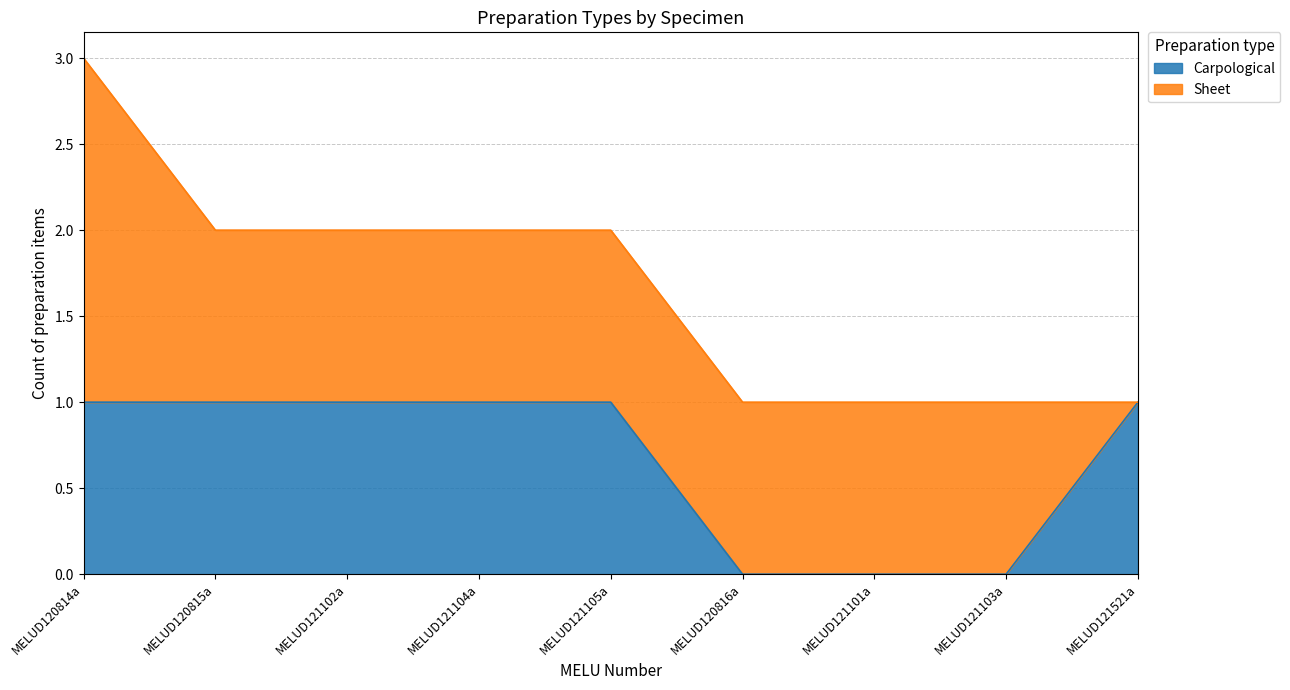

Is it true that the value at MELUD121102a is 1?

False